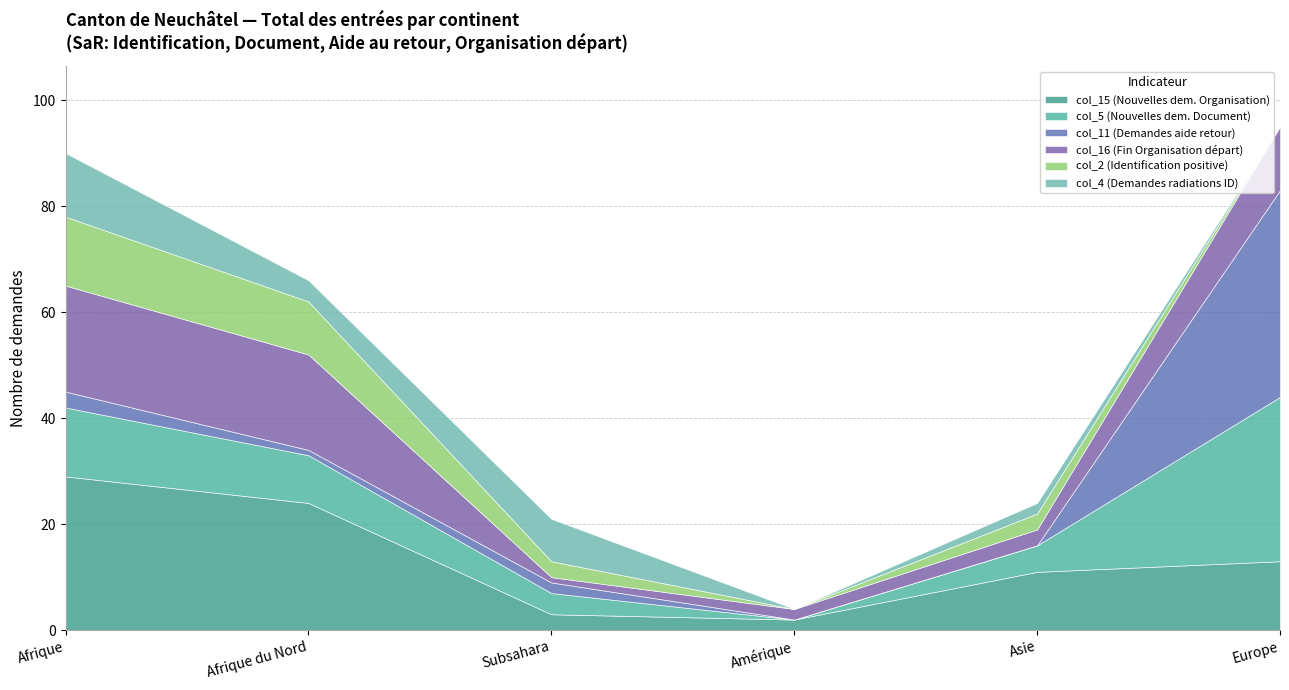

The value of col_15 (Nouvelles dem. Organisation) at Afrique du Nord is 12. True or false?

False